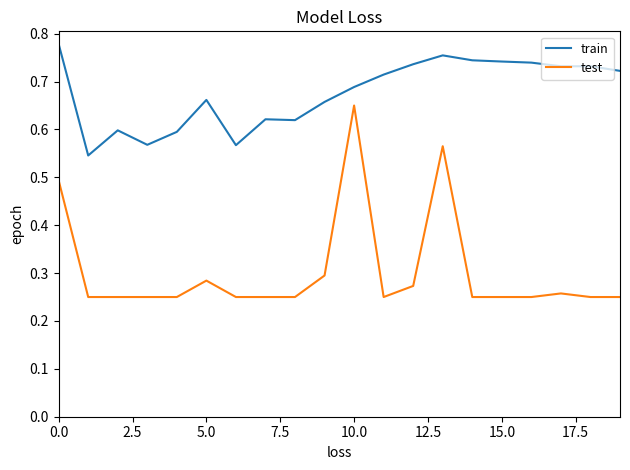

Which series has the largest total across all categories?

train